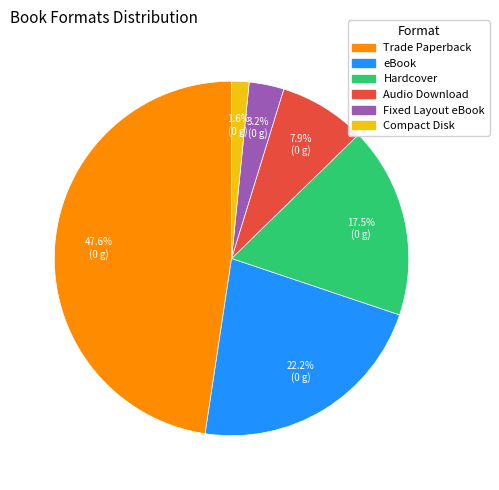

Combined, do Compact Disk and Audio Download account for over 50%?

No